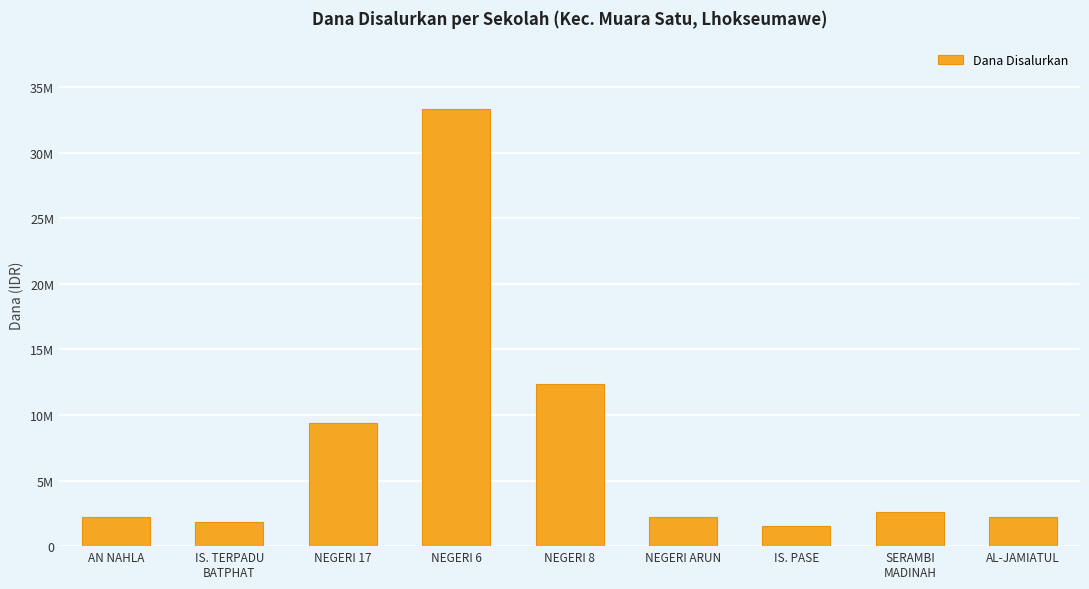

Which label corresponds to the largest value in the chart?

NEGERI 6